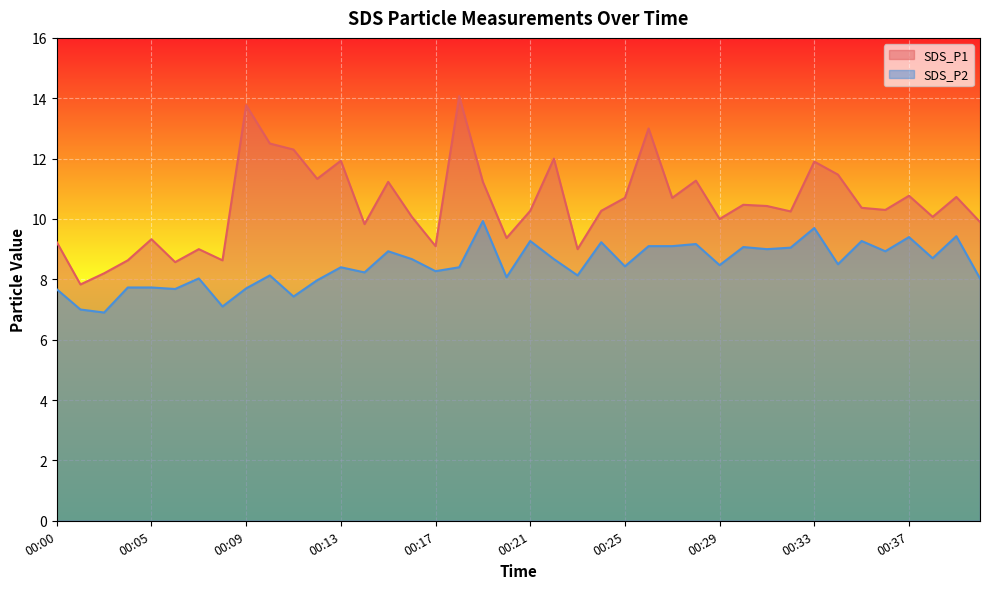

At which category does SDS_P1 reach its first local peak?

00:05